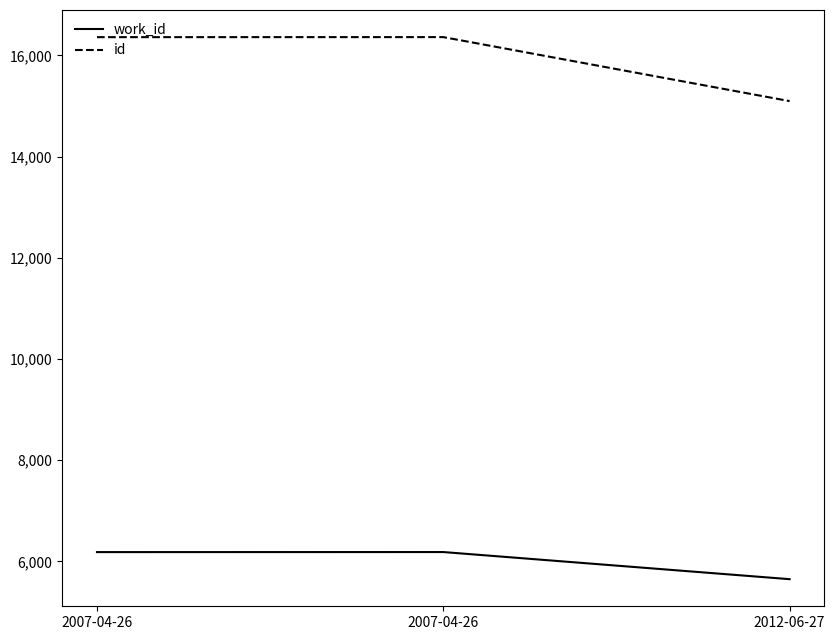

What is the label of the 1st point from the right?

2012-06-27